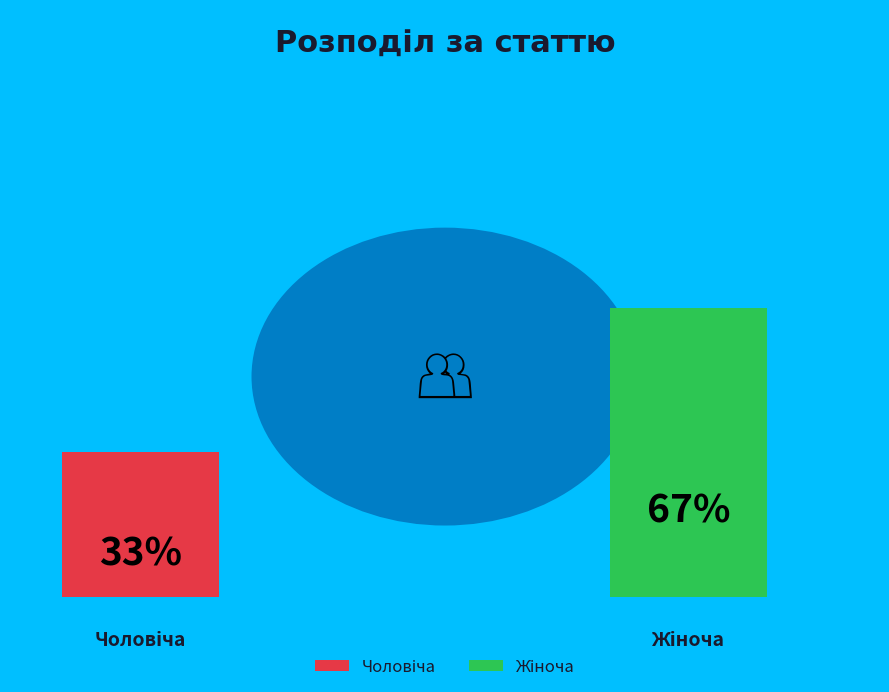

Combined, what portion of the pie is Чоловіча and Жіноча?

100.0%